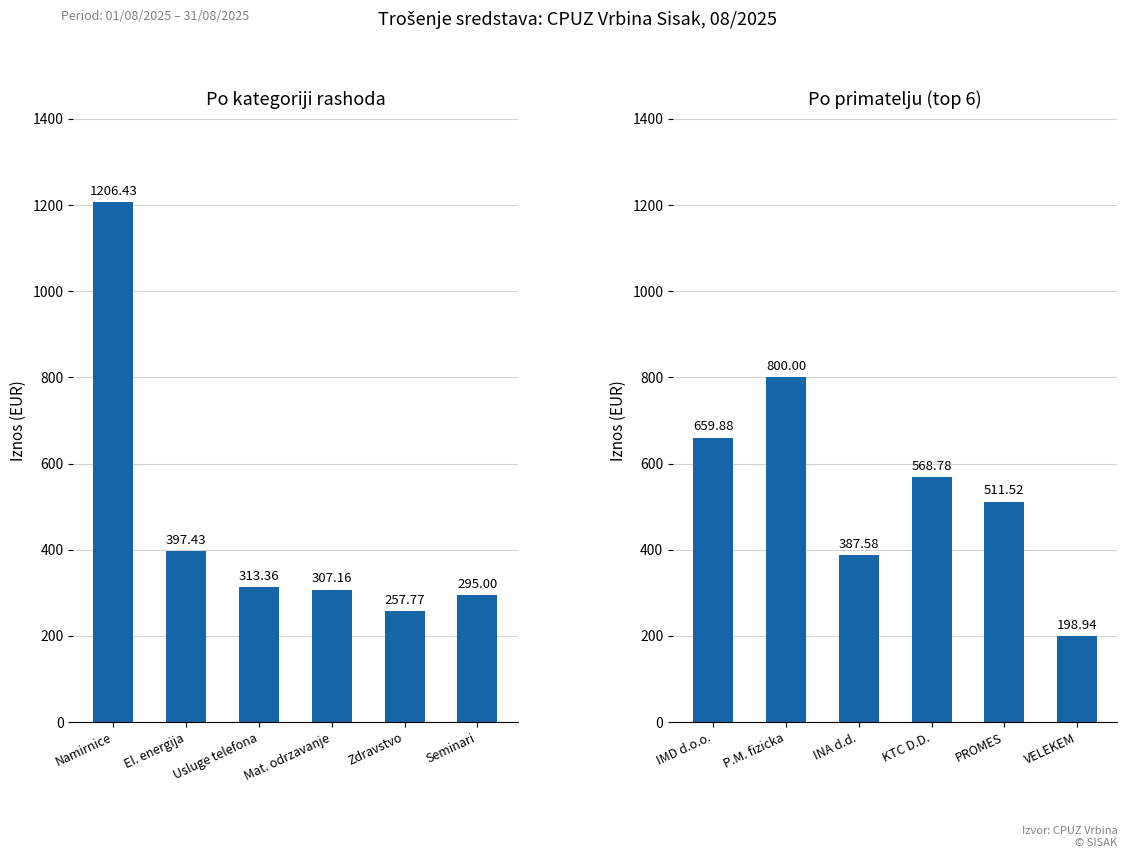

What is the value of the Primatelj bar at the 1st from the left?

659.9